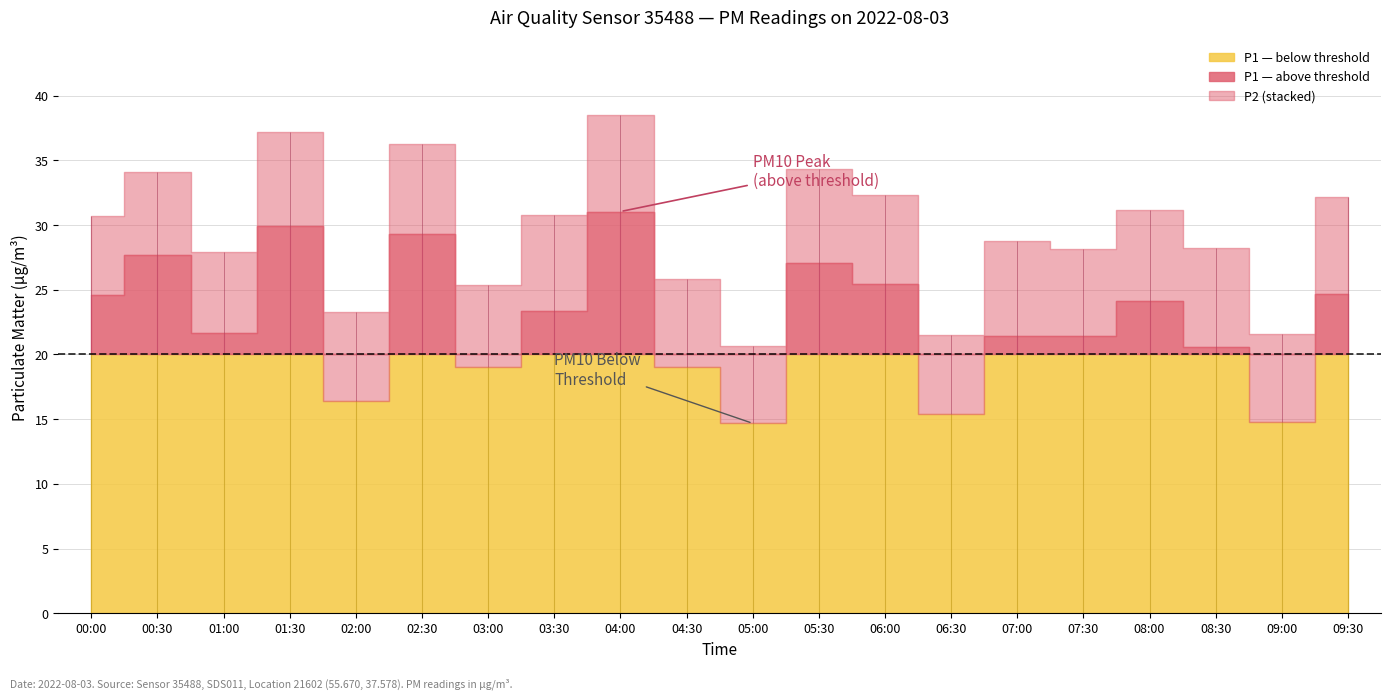

The value of P2 at 07:30 is 6.7. True or false?

True